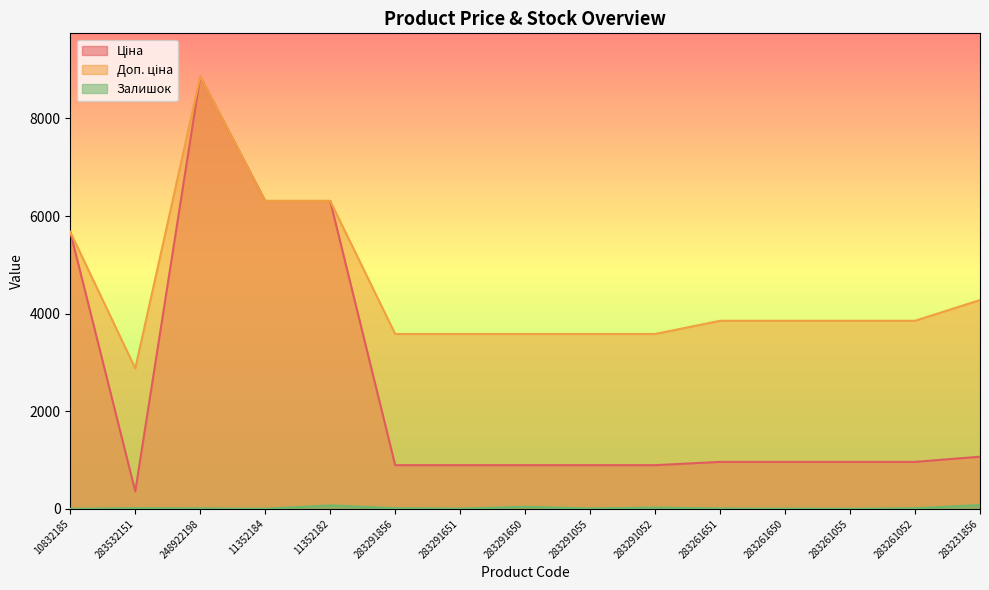

True or false: Доп. ціна and Залишок intersect in this chart.

False